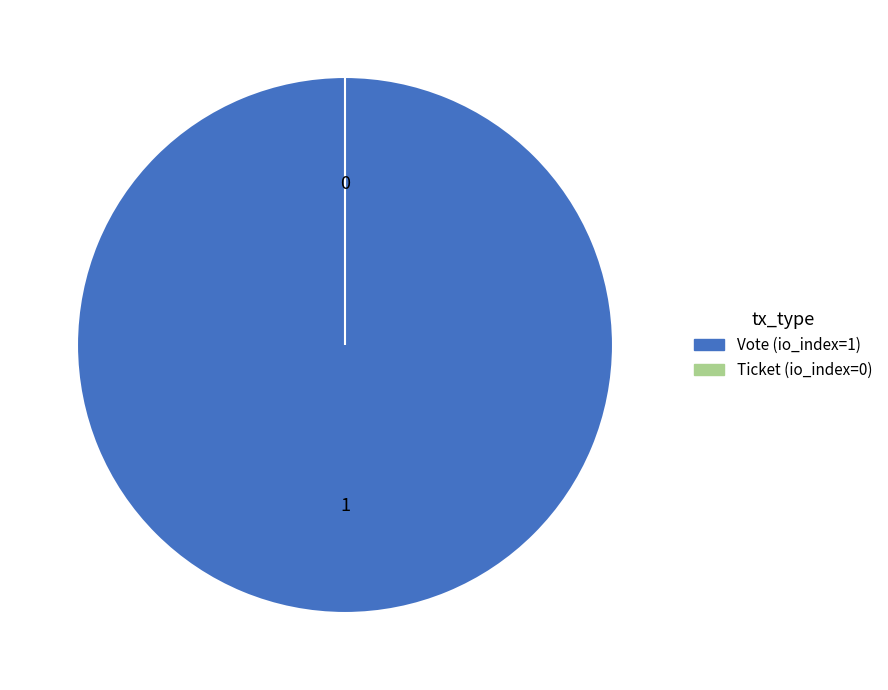

Rank the categories by value from lowest to highest.

Ticket (io_index=0), Vote (io_index=1)